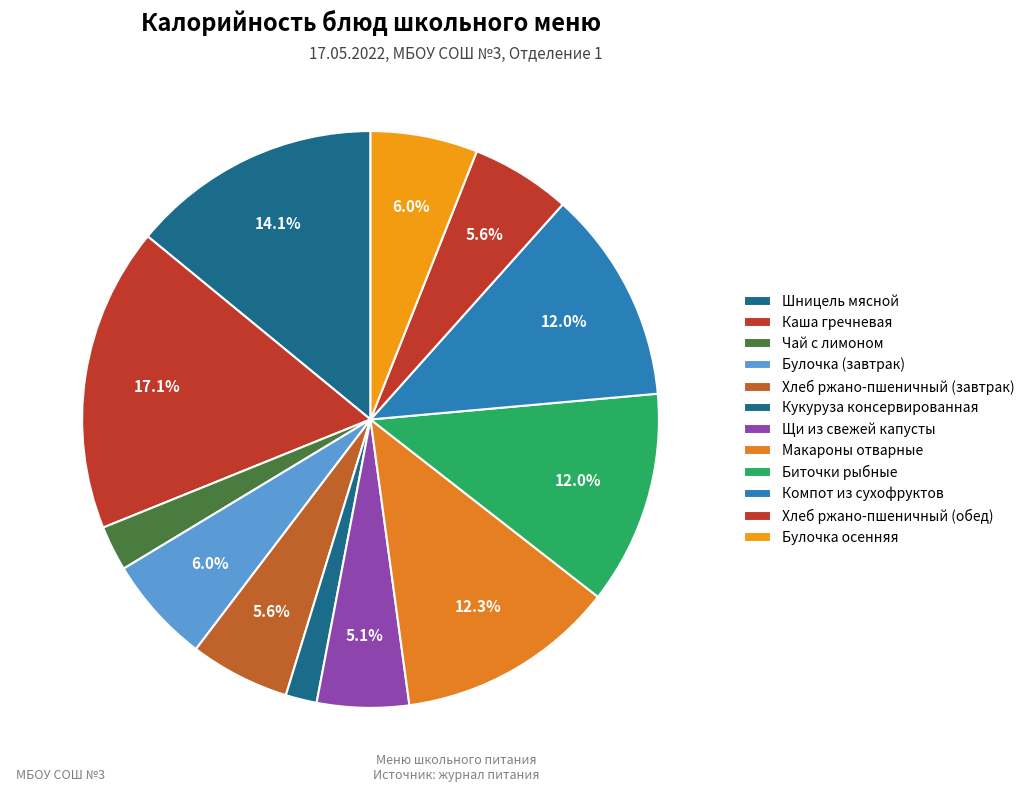

How many slices are in this pie chart?

12